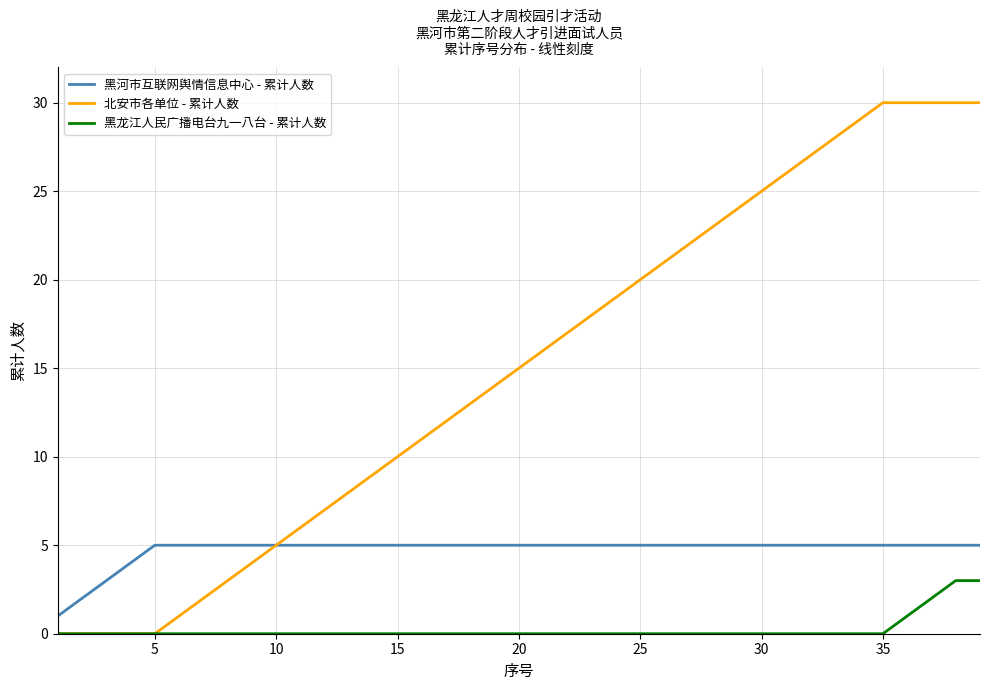

True or false: 黑河市互联网舆情信息中心 - 累计人数 and 黑龙江人民广播电台九一八台 - 累计人数 cross at least once.

False